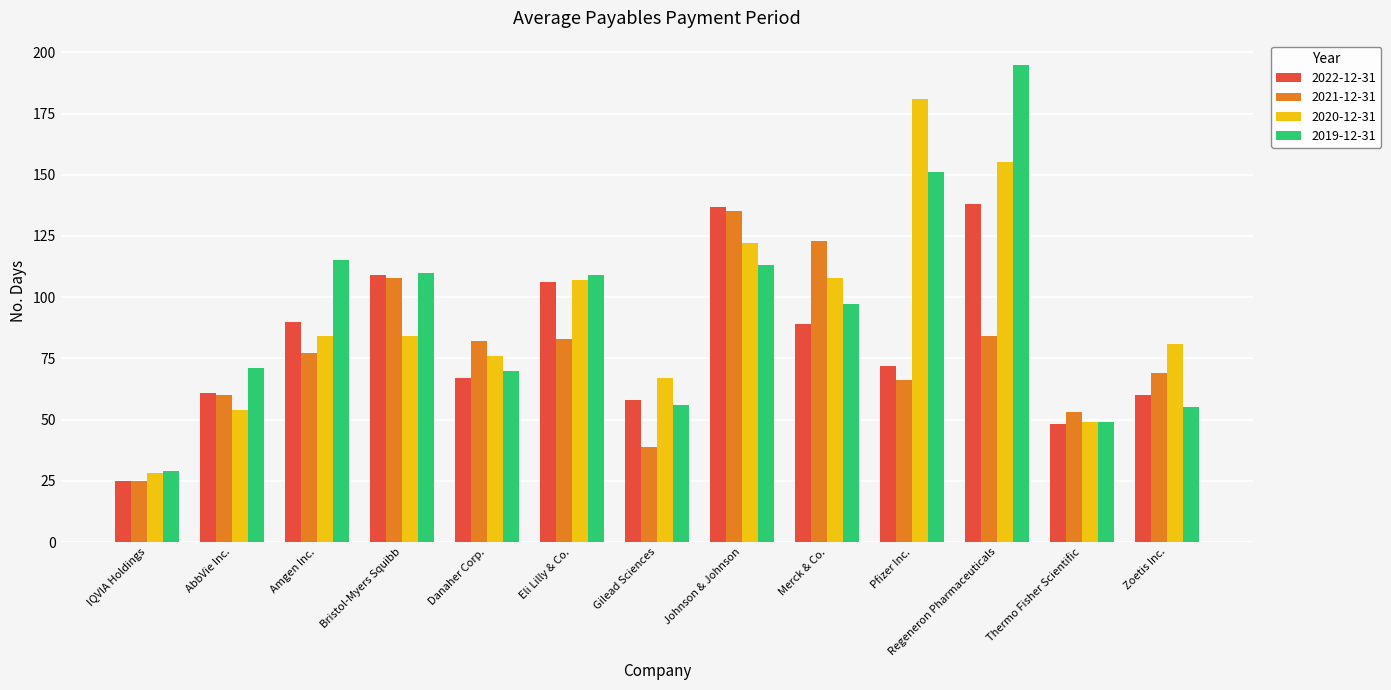

The 2019-12-31 series shows 113 at Johnson & Johnson. True or false?

True